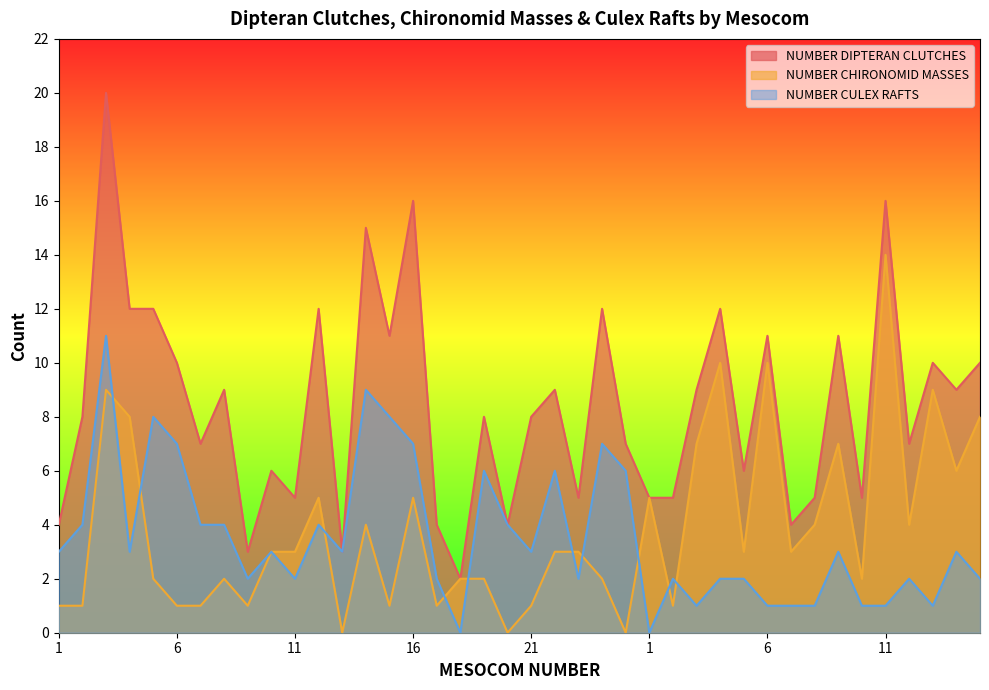

Which series has the largest total across all categories?

NUMBER DIPTERAN CLUTCHES